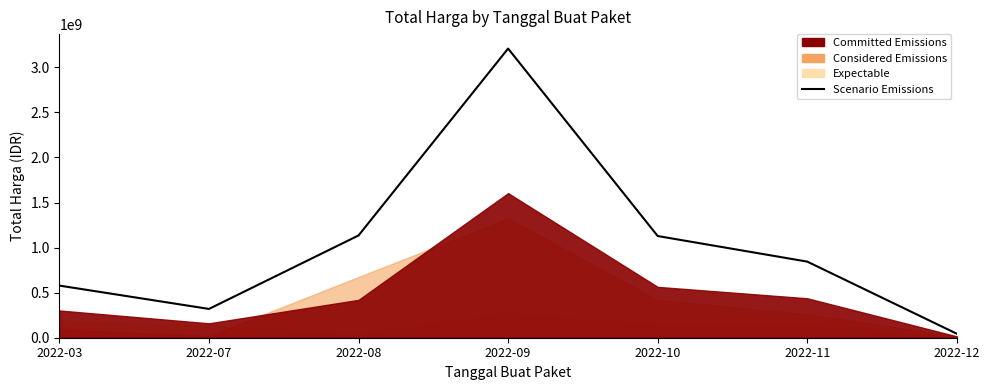

Approximately how many times larger is the value at 2022-09 compared to 2022-07?

10.0